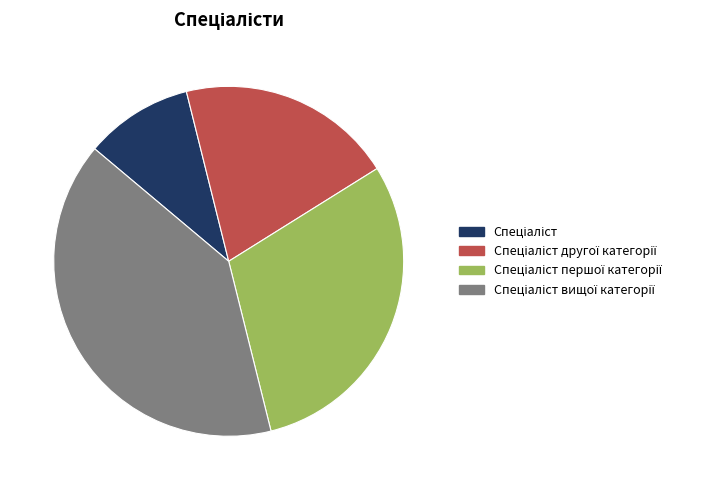

Is there a majority slice in this chart?

No